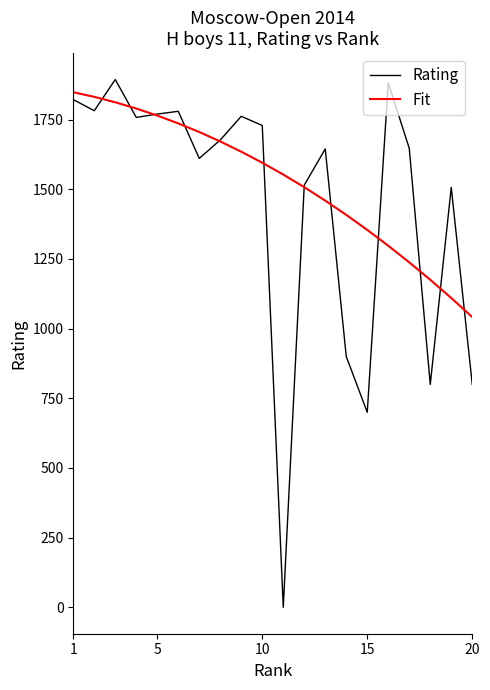

Which series has the largest range (max minus min)?

Rating